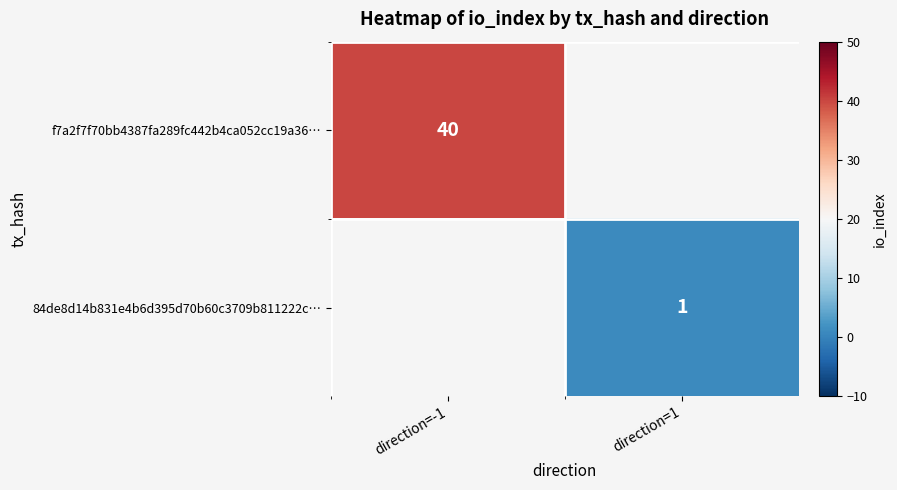

Rank the series by their average value, from highest to lowest.

f7a2f7f70bb4387fa289fc442b4ca052cc19a36…, 84de8d14b831e4b6d395d70b60c3709b811222c…